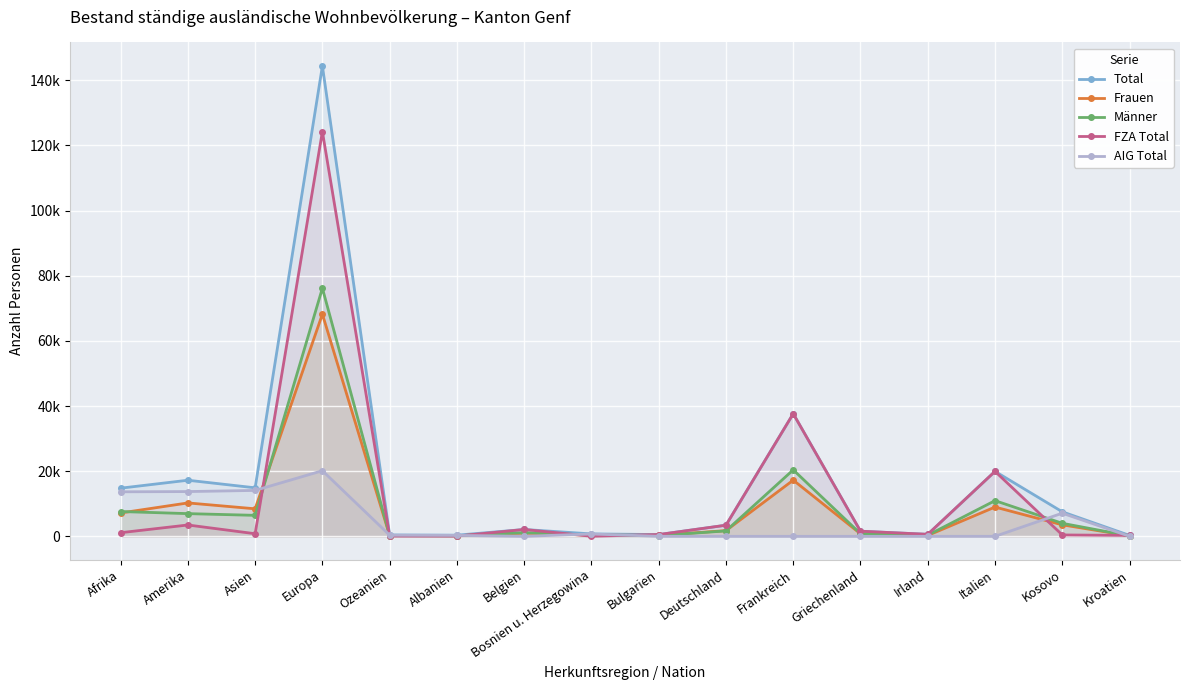

Is it true that AIG Total equals 1 at Deutschland?

False